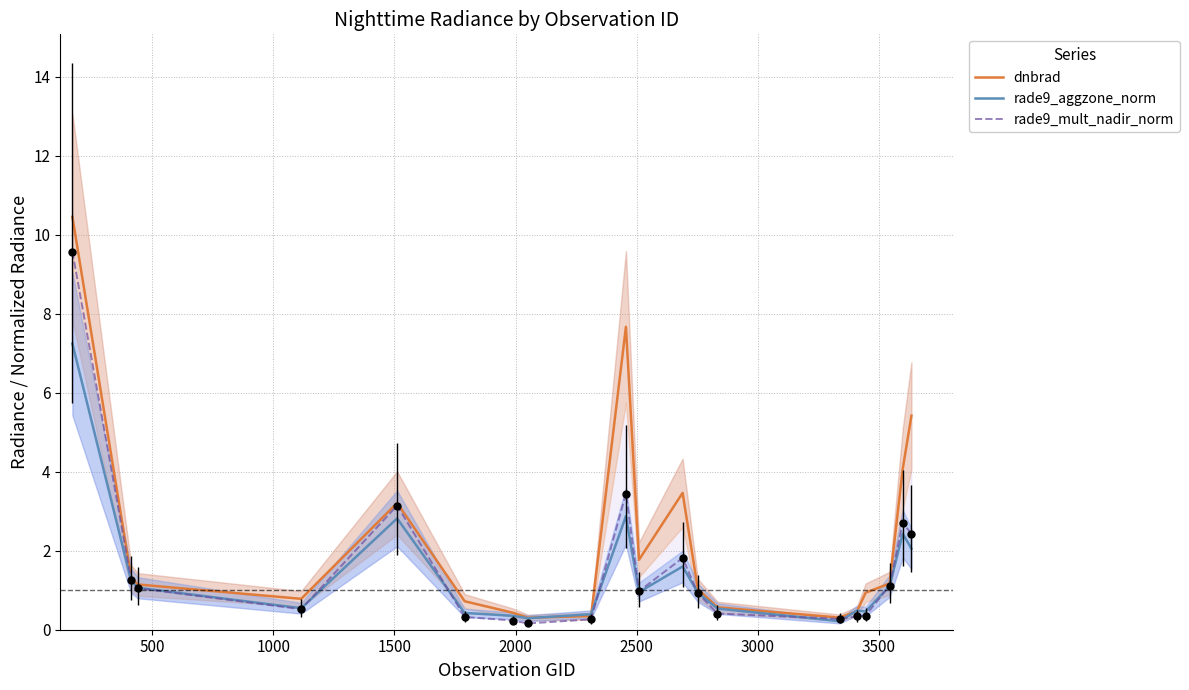

After their last crossing, which series has the higher values: rade9_aggzone_norm or rade9_mult_nadir_norm?

rade9_mult_nadir_norm